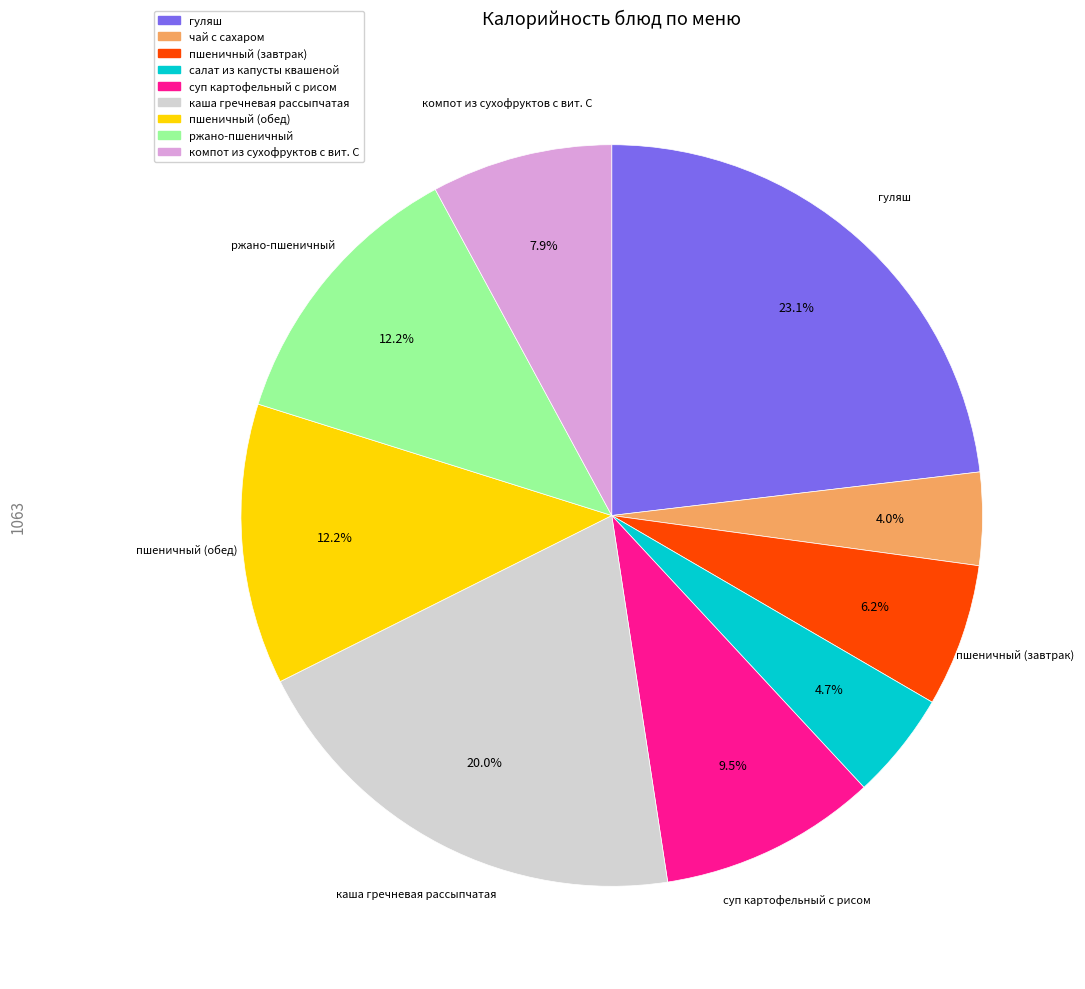

Is пшеничный (завтрак) the majority of the pie?

No